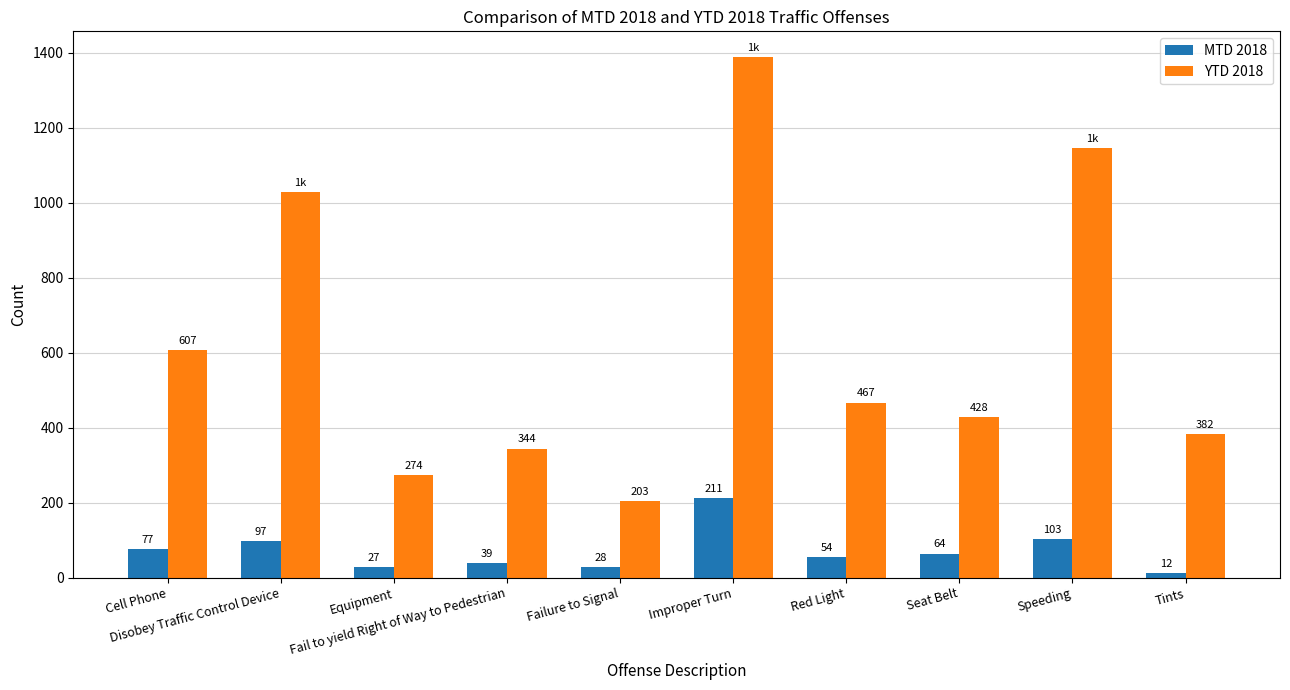

Are the bars horizontal?

No